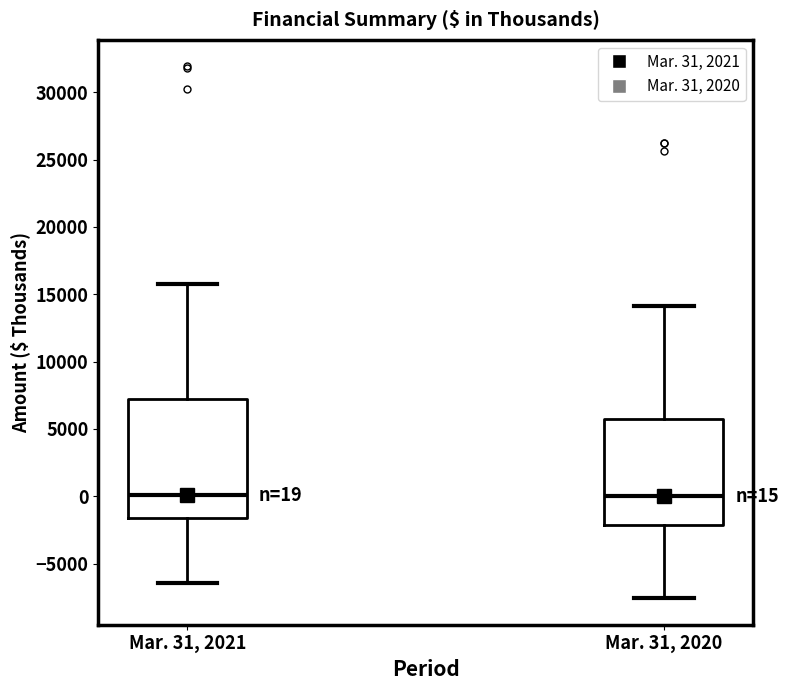

Which box is the tallest, from its lower edge to its upper edge?

Mar. 31, 2021